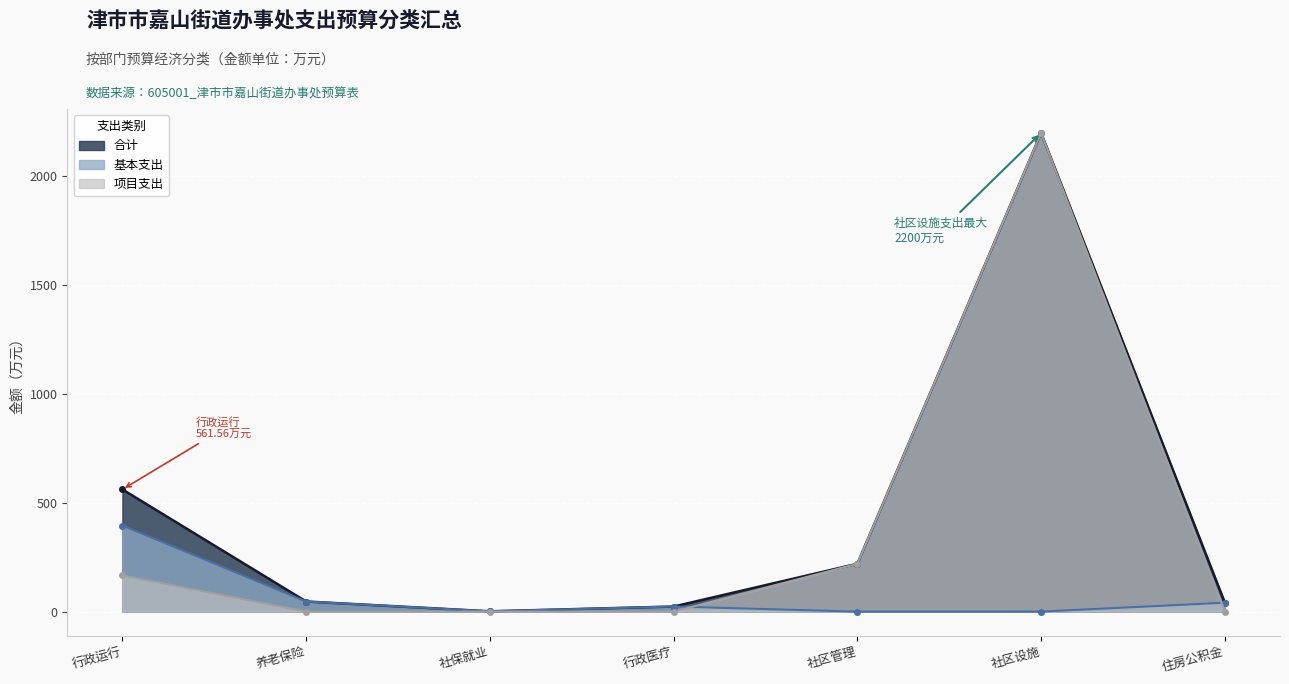

True or false: 基本支出 and 合计 cross at least once.

False